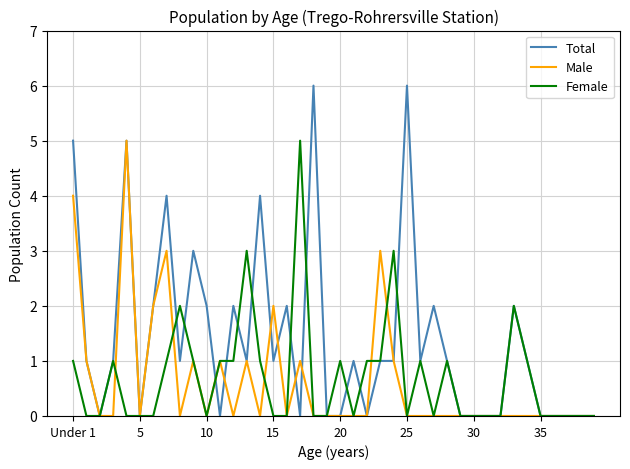

Which series has the widest spread of values?

Total